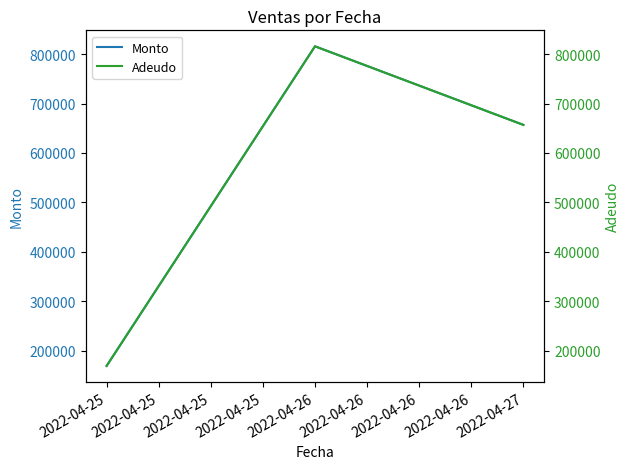

What is the total value across all series at 2022-04-25?

337728.0